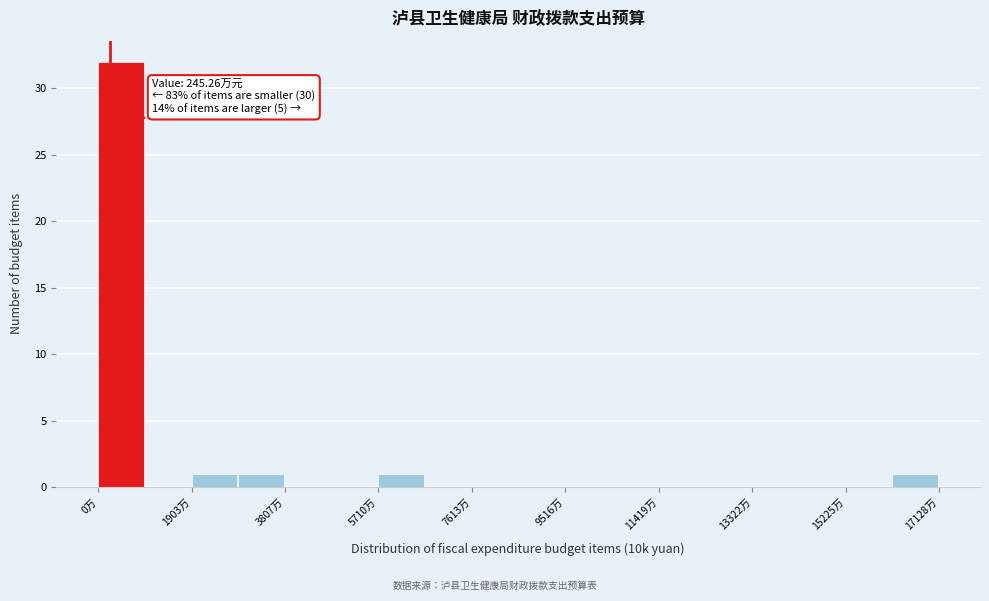

Over which range of the x-axis is the bar tallest?

0 to 1000